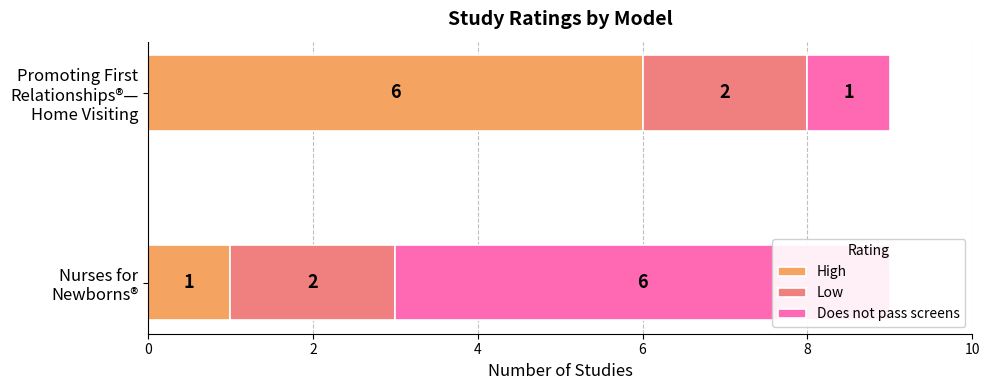

Is the value of Does not pass screens at 0 greater than the value of High at 0?

Yes